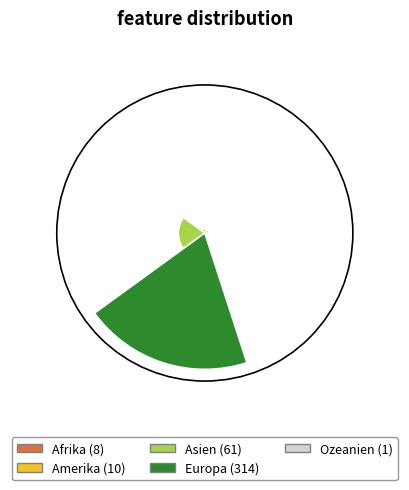

Rank the categories by value from lowest to highest.

Ozeanien, Afrika, Amerika, Asien, Europa